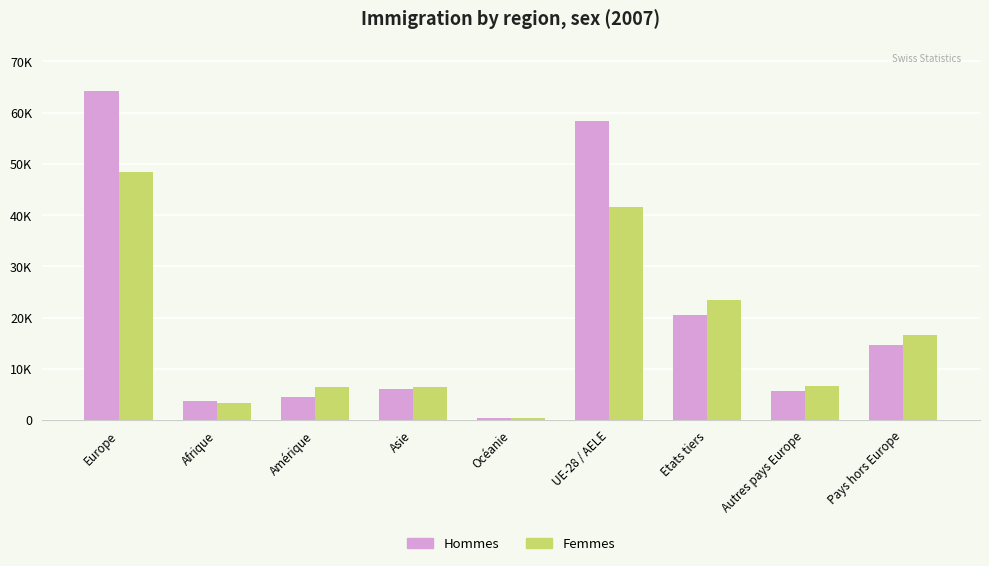

What are all the series names shown in the legend?

Hommes, Femmes